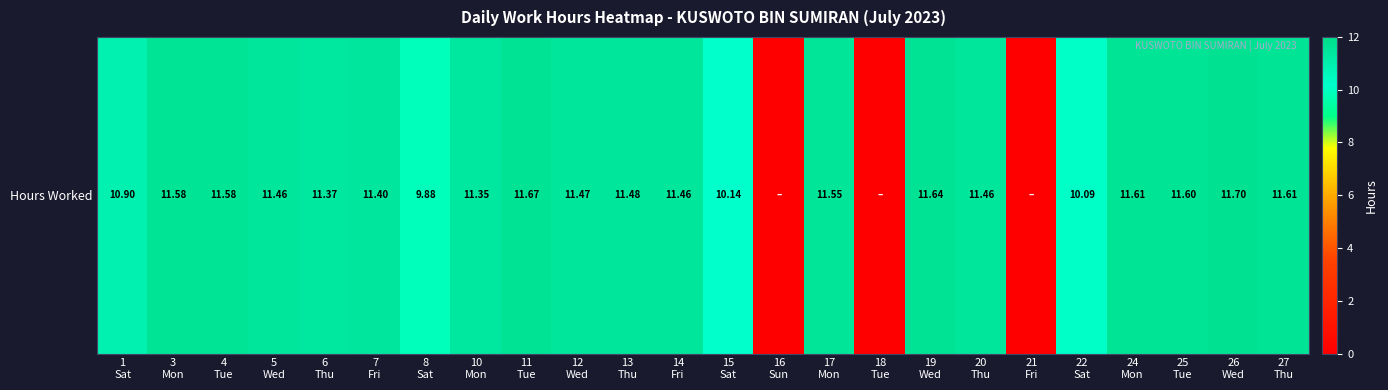

What is the difference between the maximum and second lowest values?

11.7